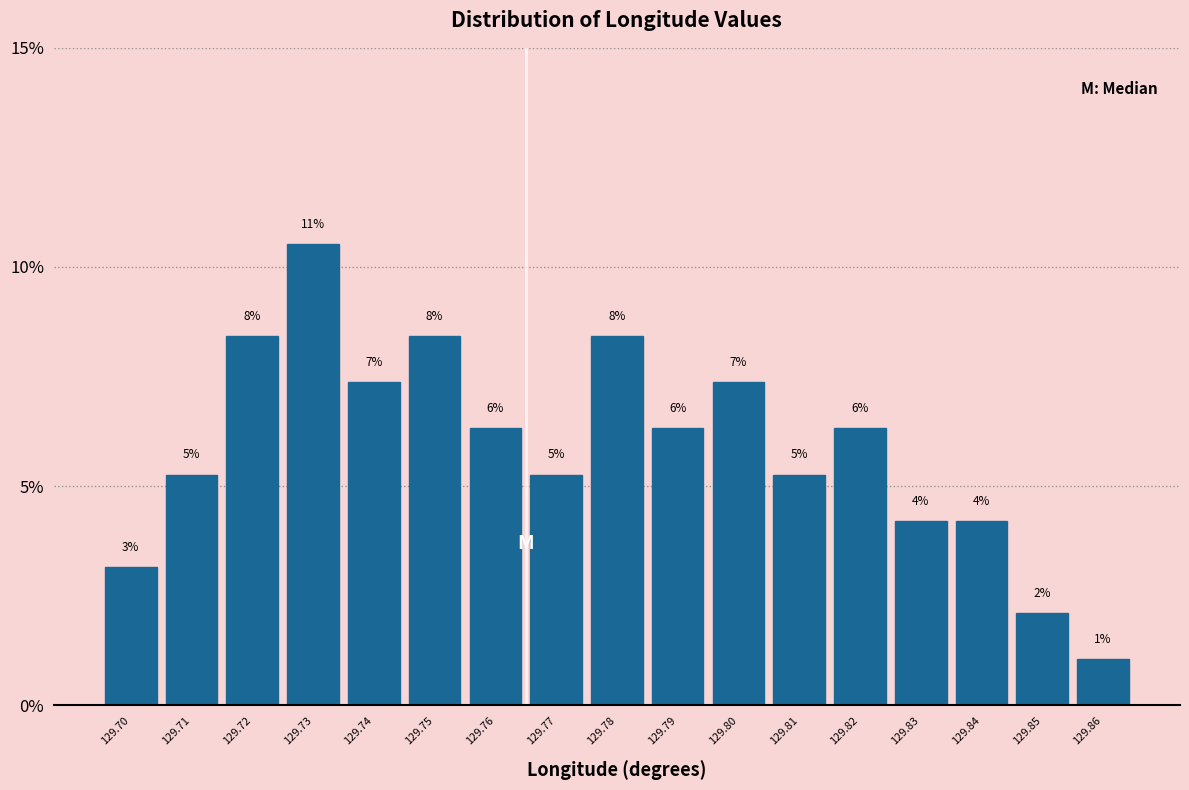

How many bars are there in total?

17